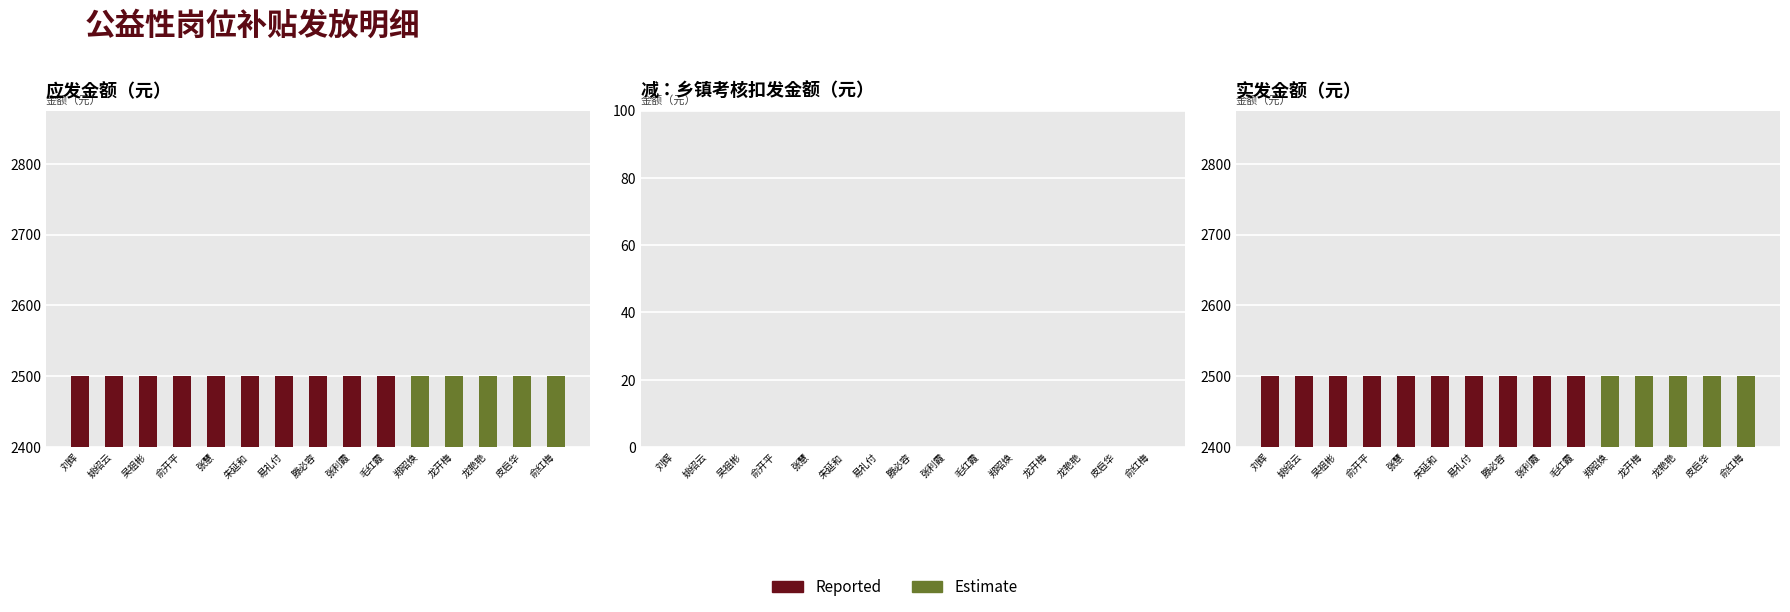

Rank the series at 姚绍云 from lowest to highest value.

Estimate, Reported